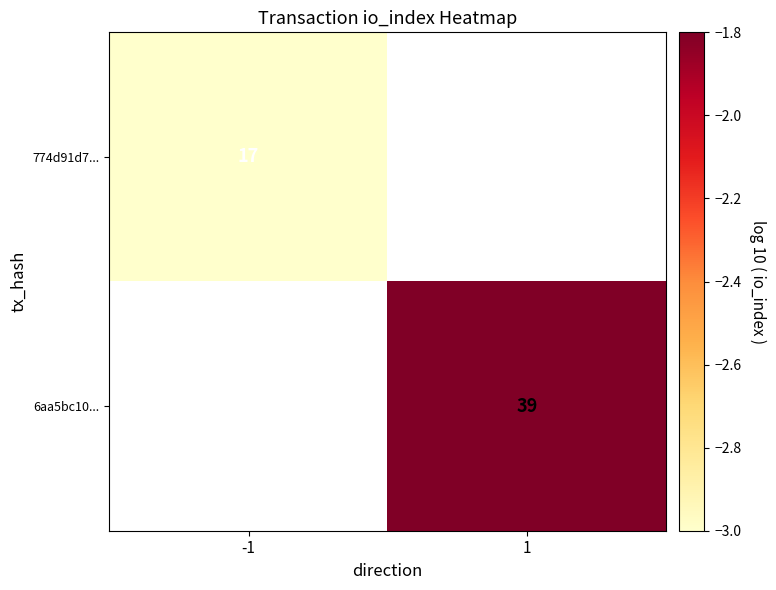

Is it true that 774d91d7... equals 17 at -1?

True